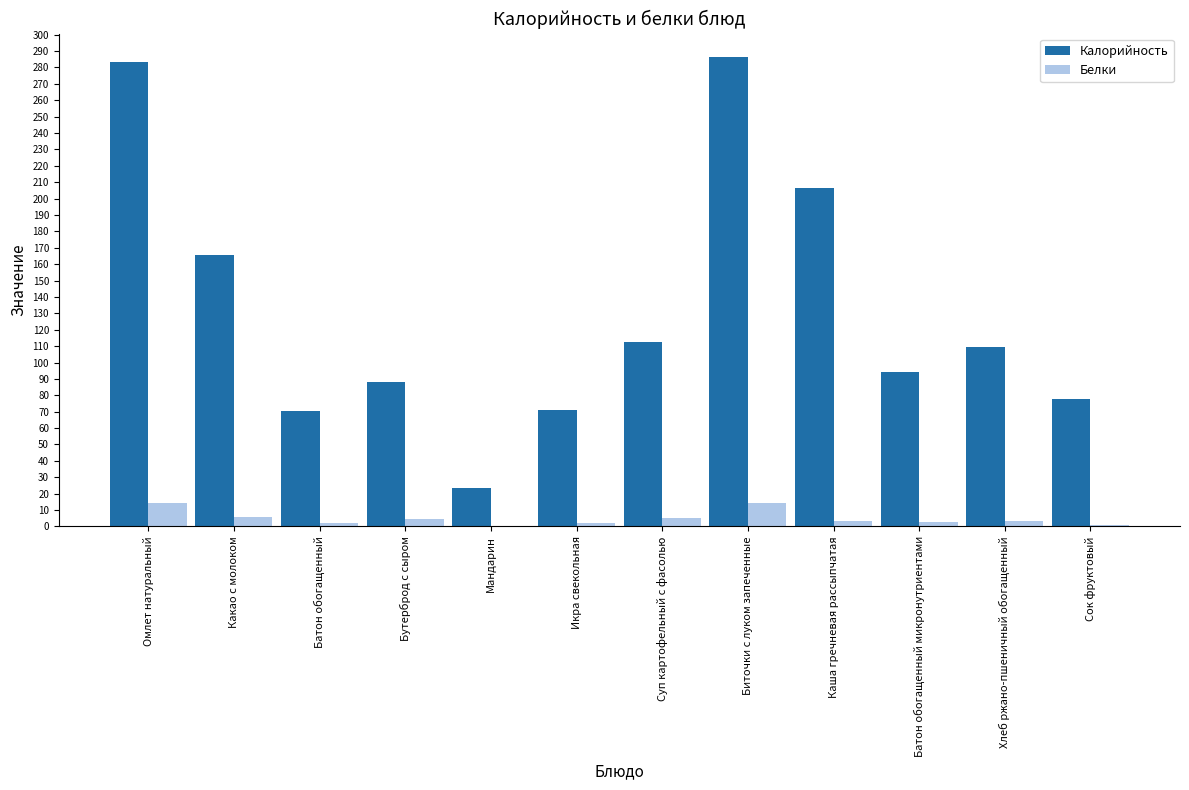

How many distinct data groups are displayed?

2